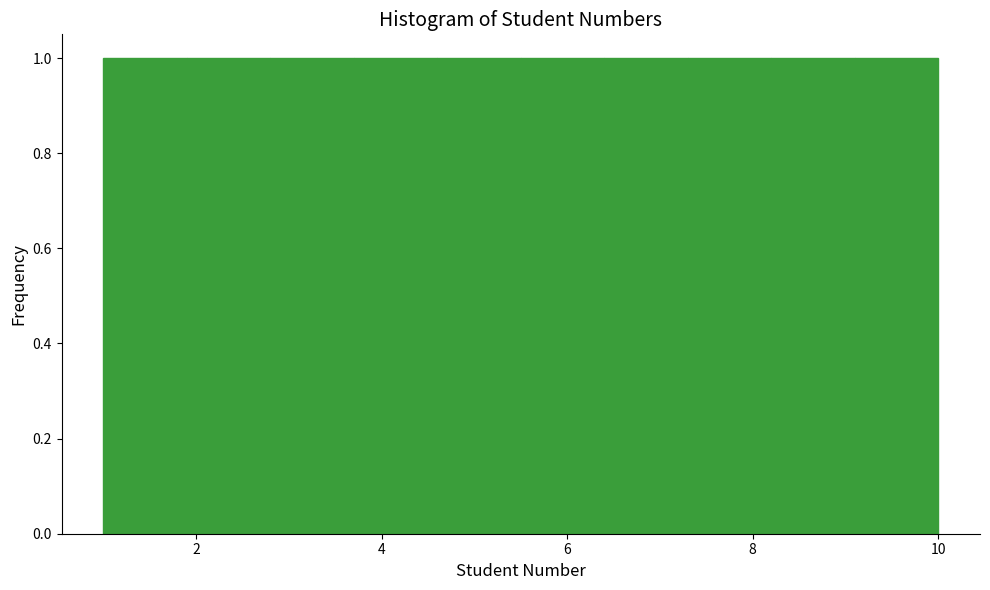

What is the height of the bar covering 1.9 to 2.8 on the x-axis? Neither the bar edges nor the heights are printed on the chart, so give them approximately, as read against the axes.

1